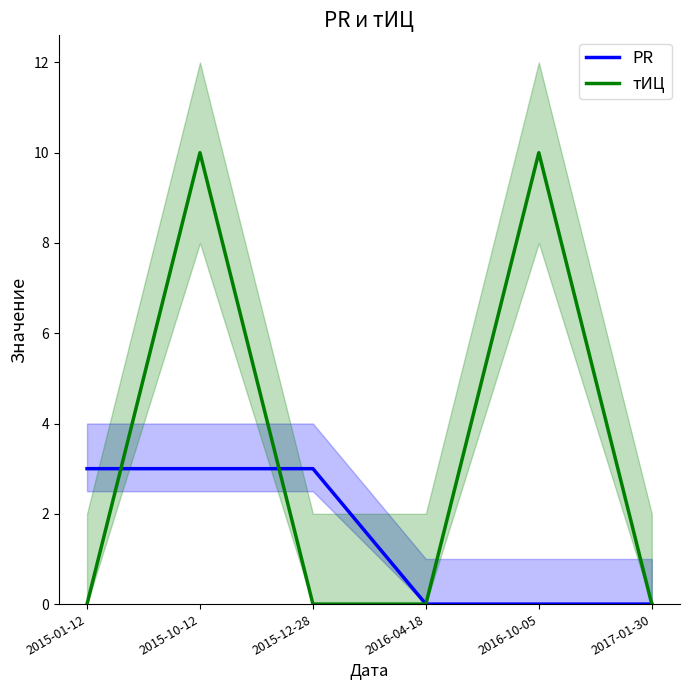

At which category is the sum across all series the highest?

2015-10-12